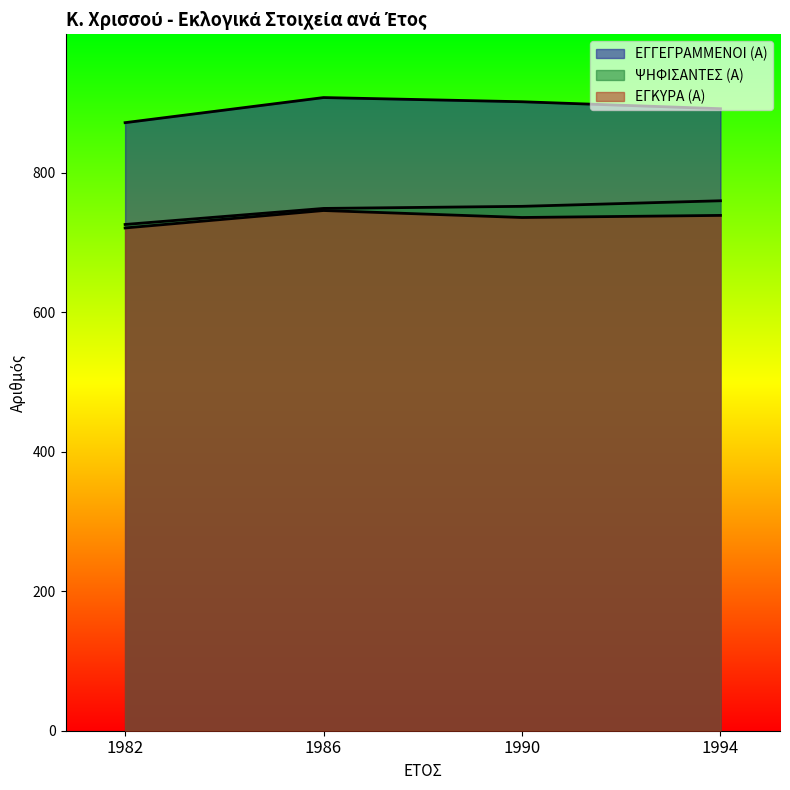

What is the sum of the ΨΗΦΙΣΑΝΤΕΣ (Α) values at 1982 and 1990?

1478